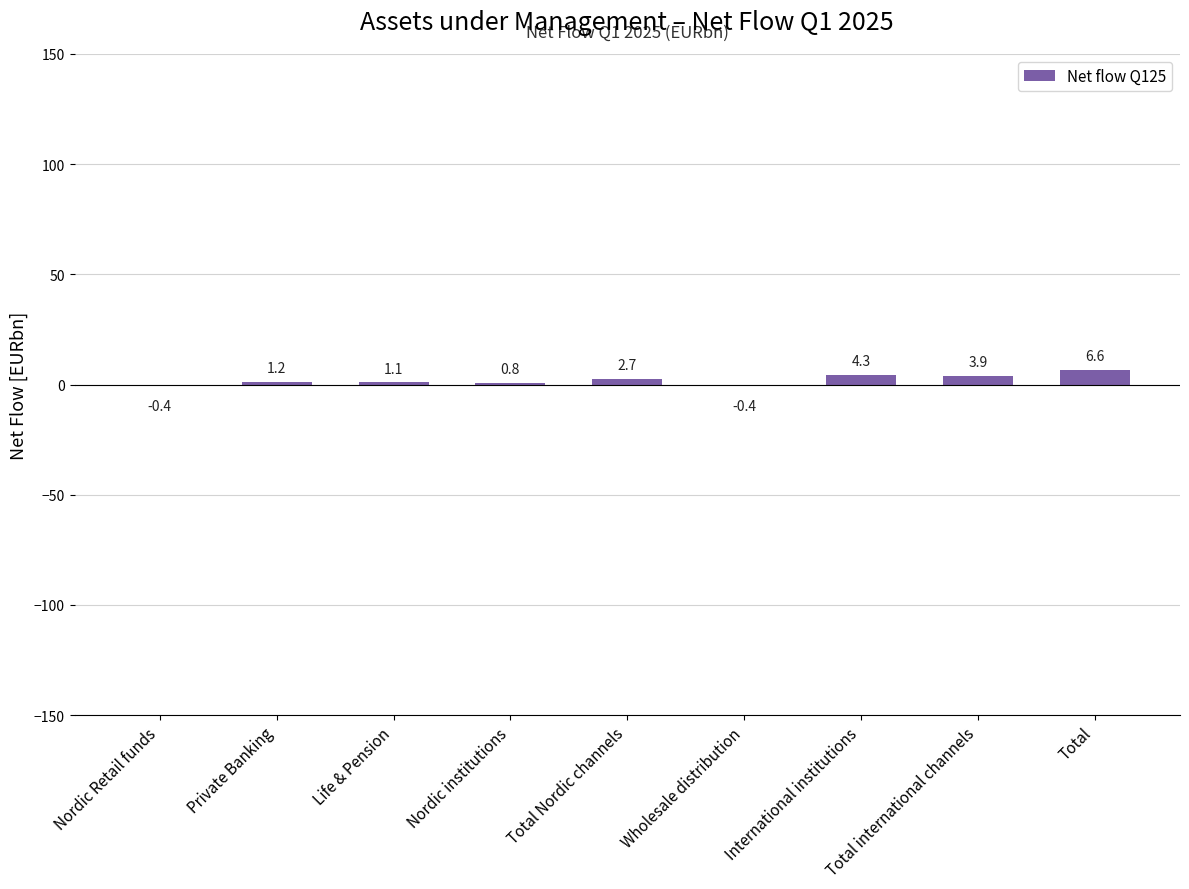

Count the number of data series in this chart.

1